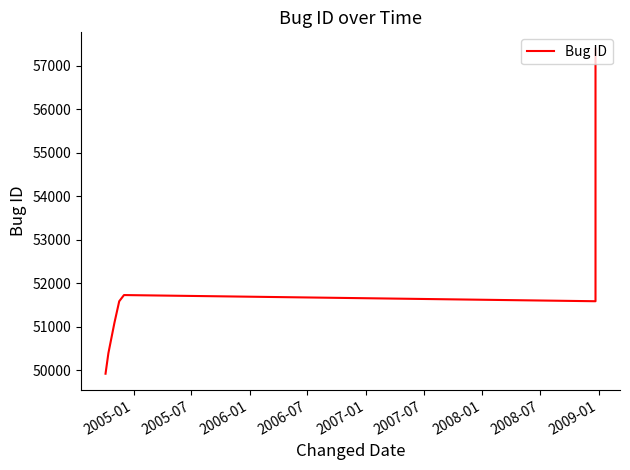

The chart shows a value of 36891 at 2008-01. True or false?

False